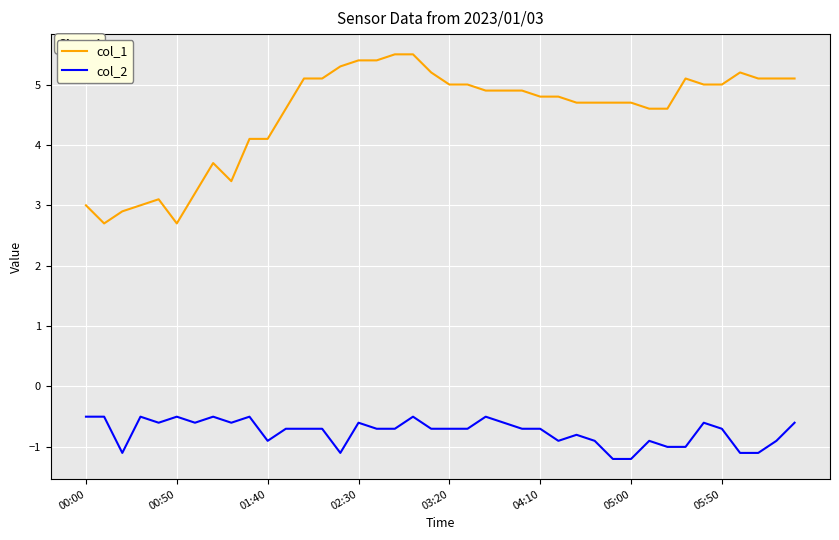

What is the difference between the second highest and second lowest values in the col_2 series?

0.7